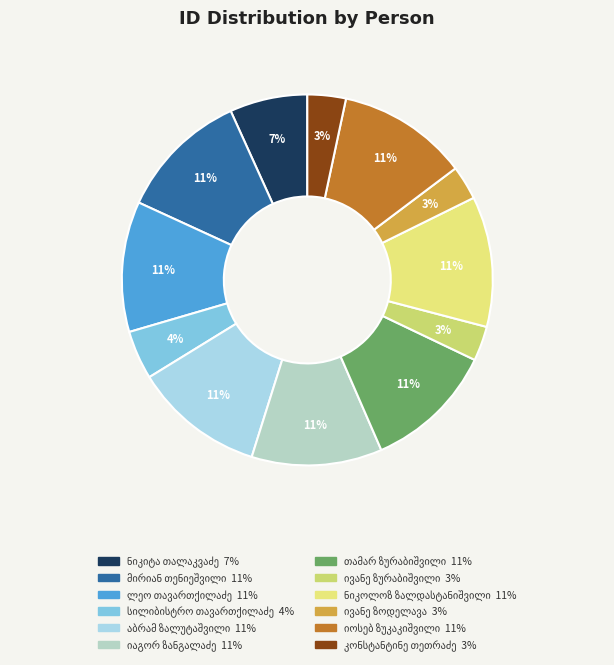

To the nearest percent, what percentage of the pie is ივანე ზოდელავა?

3%